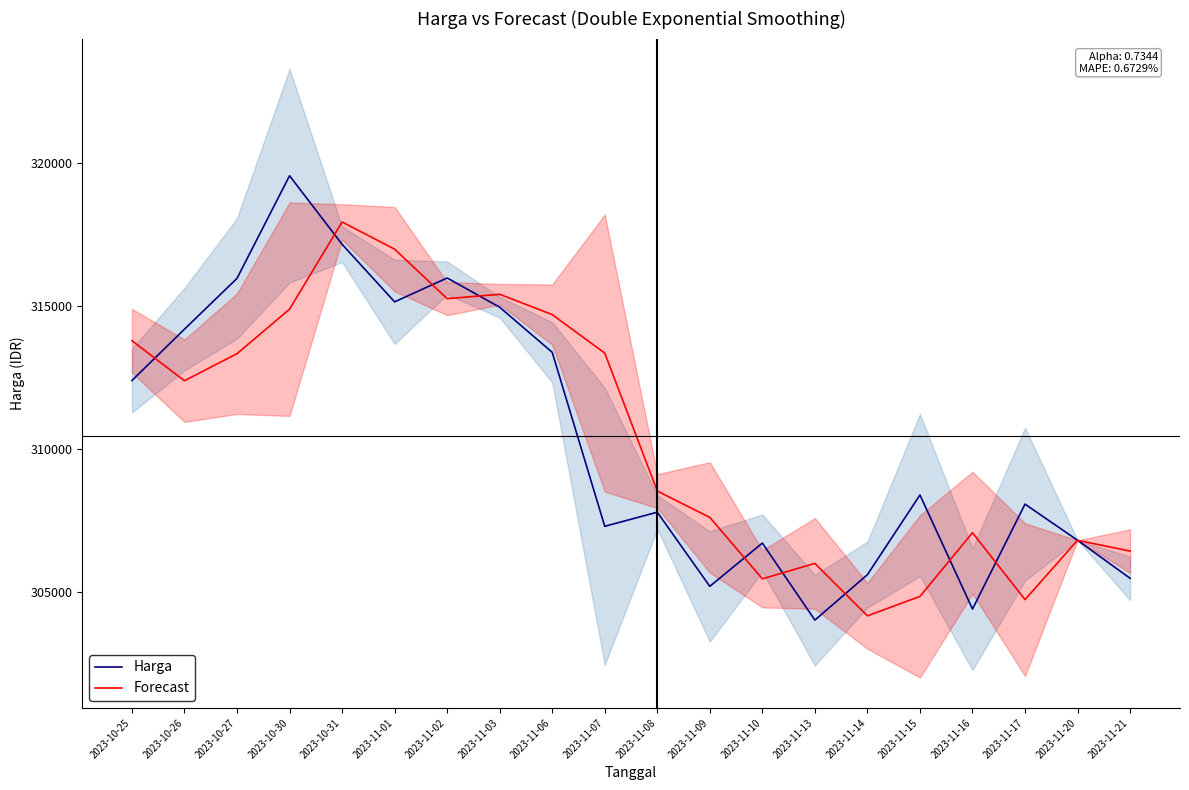

Which has a higher value, 2023-11-21 or 2023-10-25?

2023-10-25